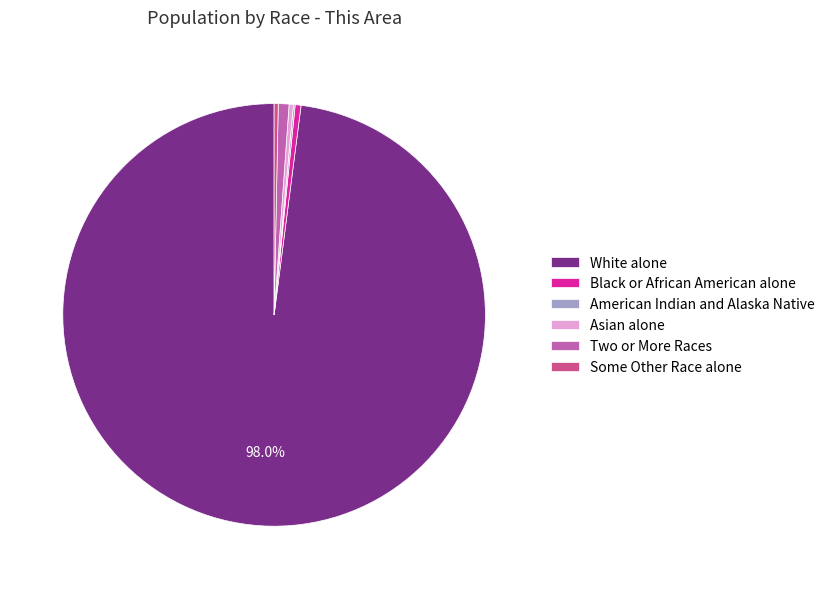

Combined, do Asian alone and White alone account for over 50%?

Yes